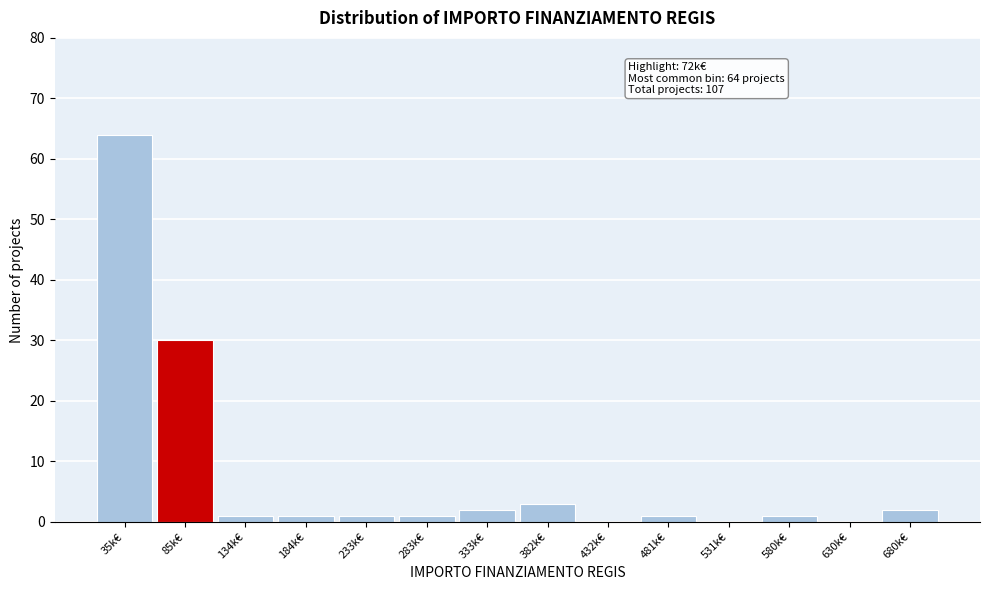

Reading left to right, transcribe all the data shown in this chart.

35k€=64	85k€=30	134k€=1	184k€=1	233k€=1	283k€=1	333k€=2	382k€=3	432k€=0	481k€=1	531k€=0	580k€=1	630k€=0	680k€=2